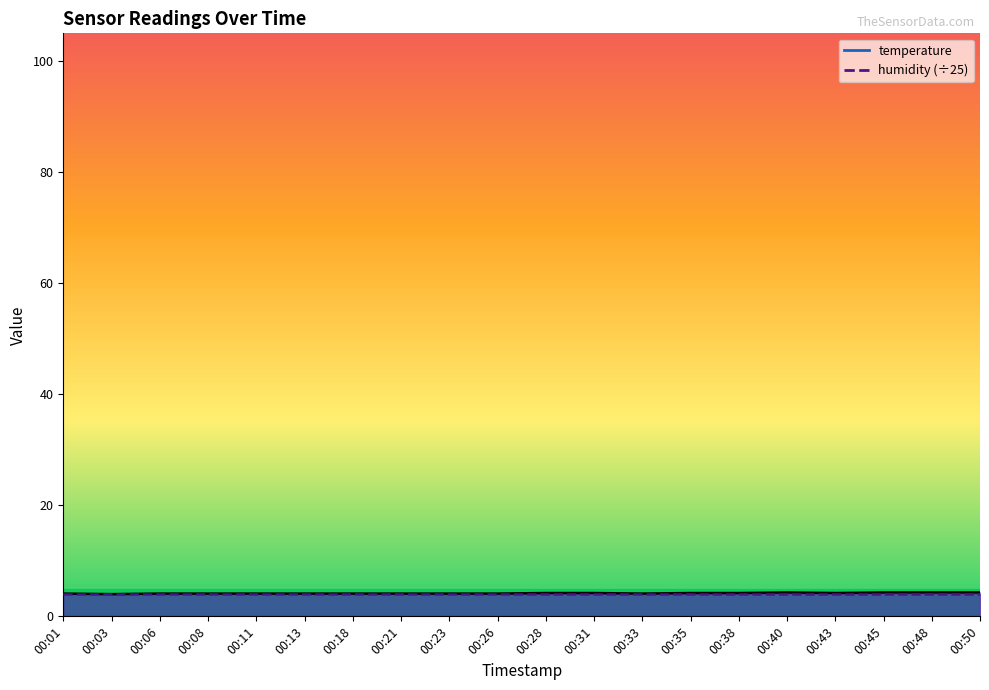

What is the sum of the values at 00:38 and 00:21?

8.3